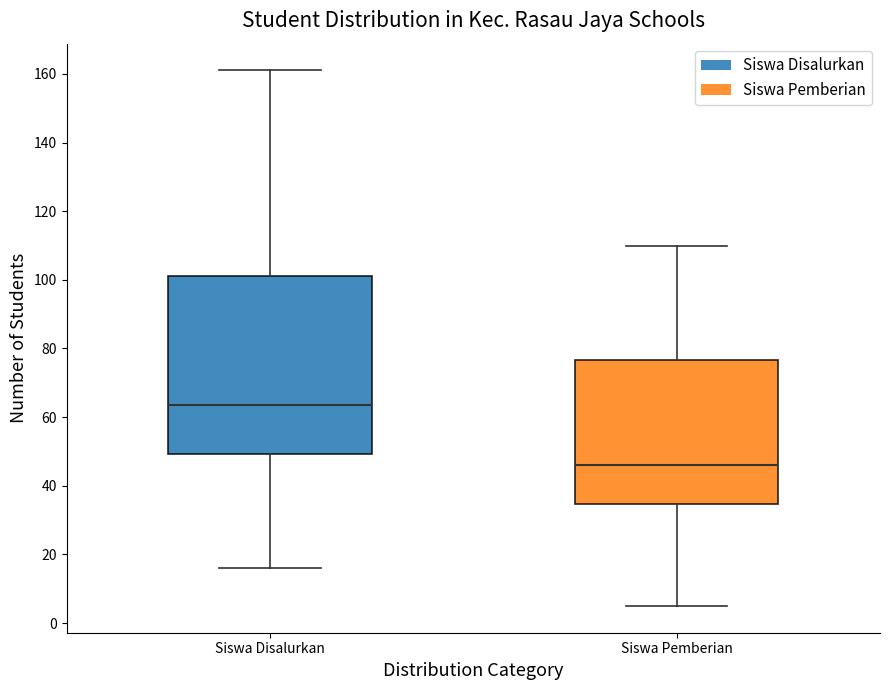

Reading left to right, read every box against the y-axis: the position of its median line, the range the box covers, and the ends of its whiskers. The values are not printed on the chart, so give them approximately, as read against the axis.

Siswa Disalurkan: median 64, box 50 to 102, whiskers 16 to 162
Siswa Pemberian: median 46, box 34 to 76, whiskers 6 to 110